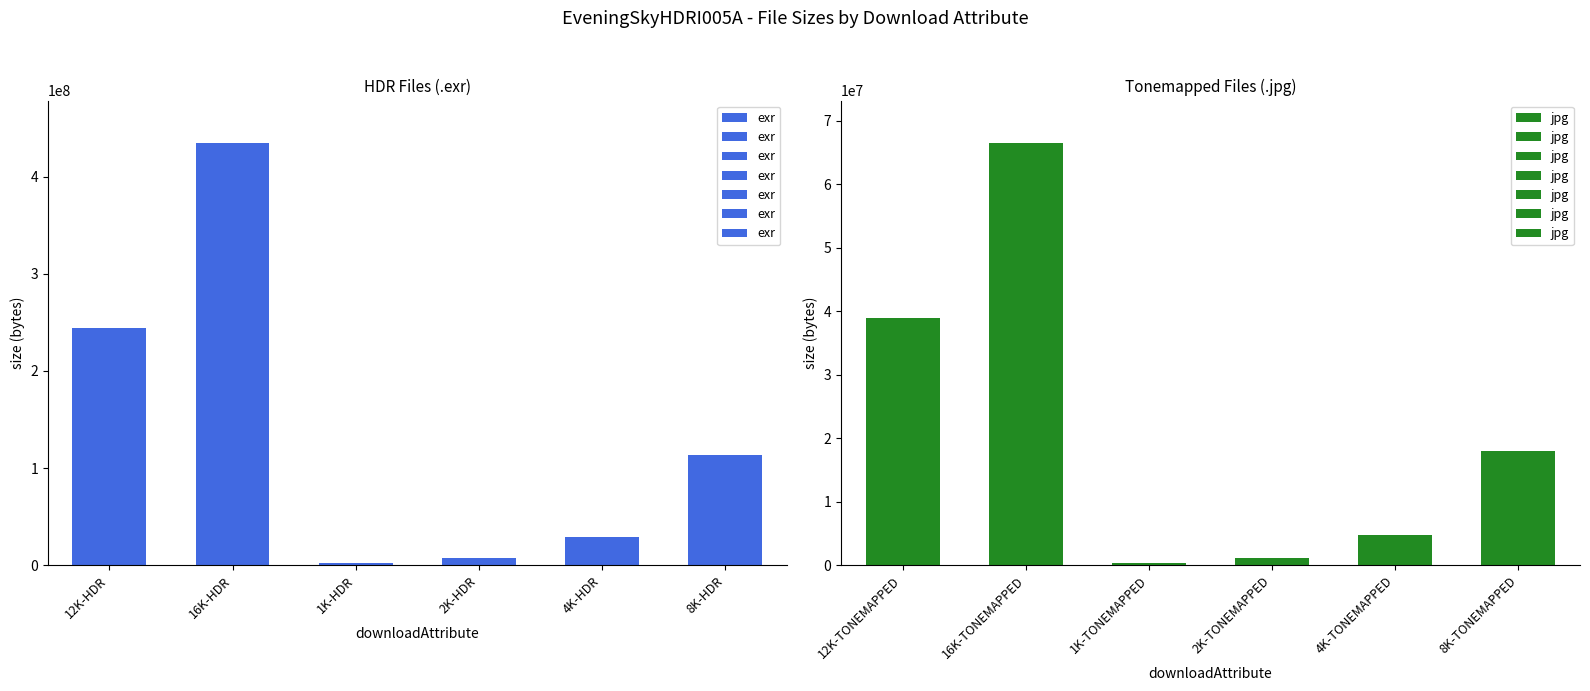

Reading left to right, list all the values displayed in this chart.

exr: 244519753	434679641	1968416	7535268	29201000	113439288
jpg: 38996368	66529287	330339	1234172	4721146	17929932